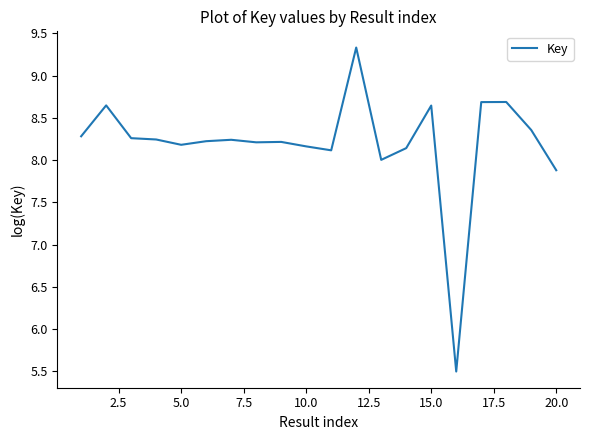

What is the greatest value displayed?

9.3